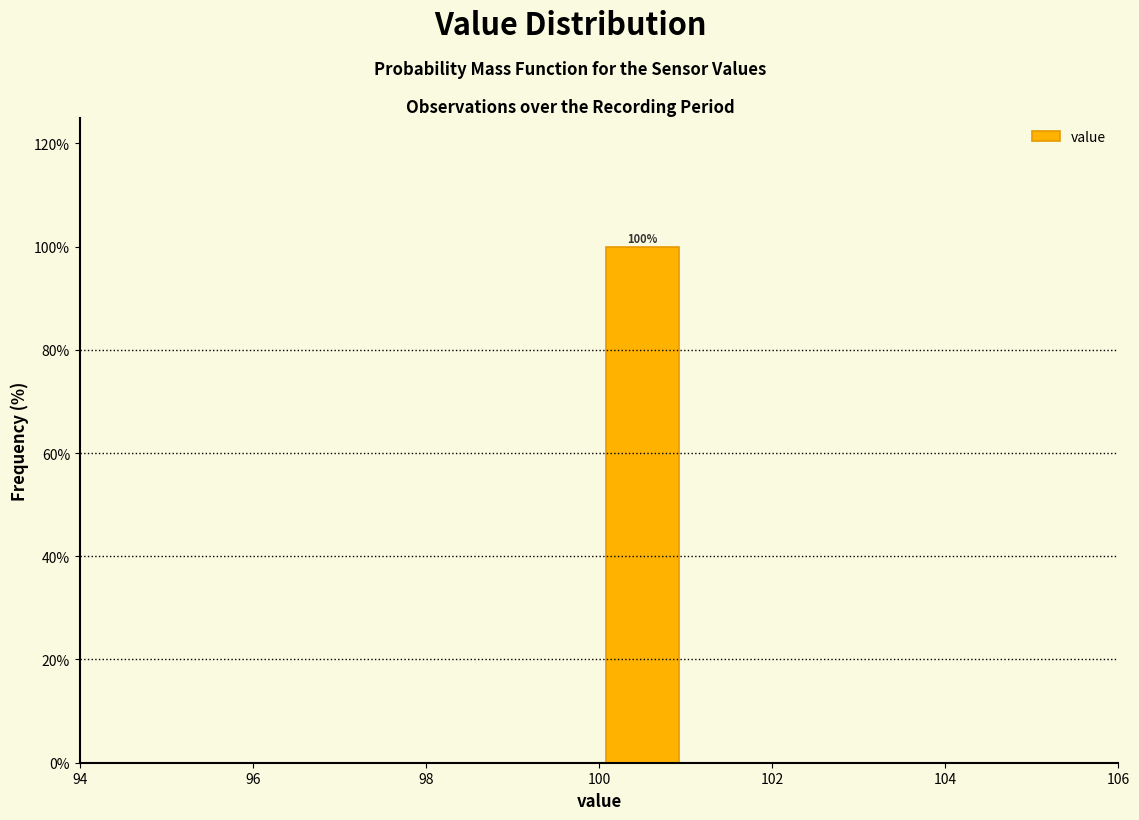

Over which range of the x-axis is the bar tallest?

100 to 101